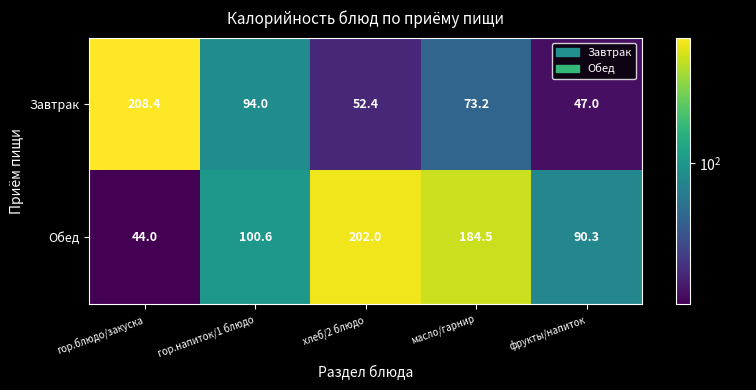

What is the average value of the Завтрак series?

95.0